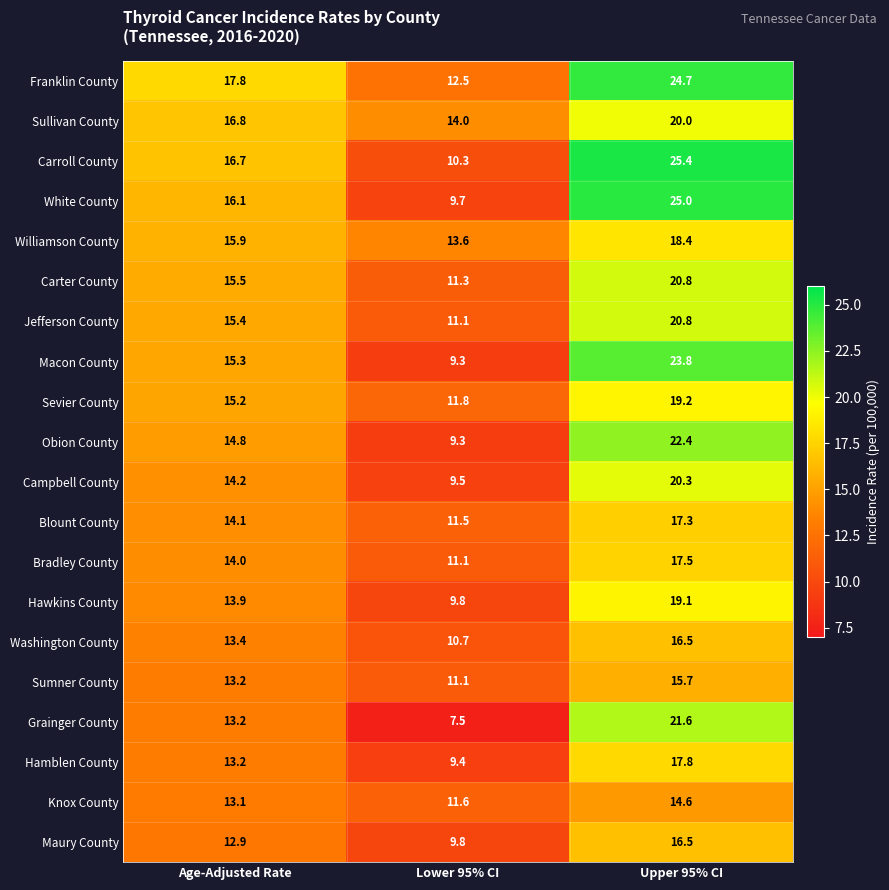

What is the difference between the highest and lowest values at Upper 95% CI?

10.8